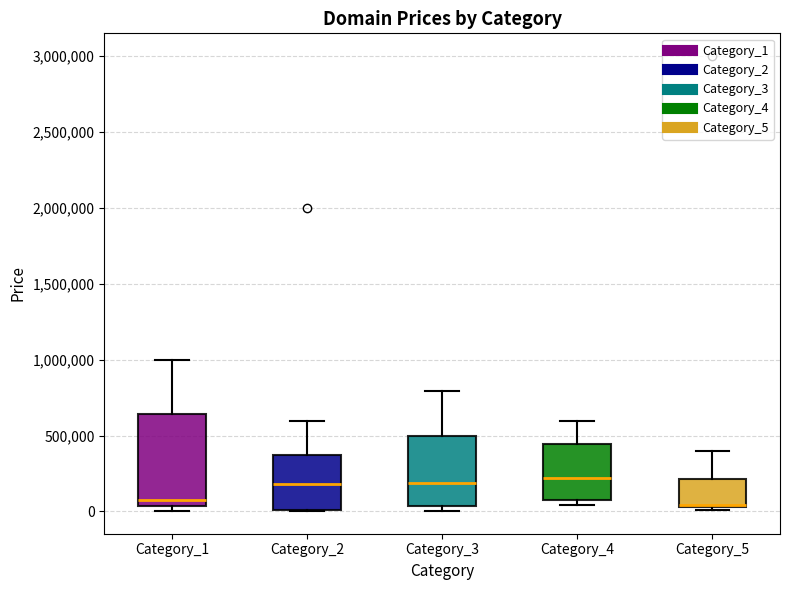

Reading left to right, transcribe this box plot: for each box, give where its median line is, the range the box spans, and where its two whiskers end, as read against the y-axis. The values are not printed on the chart, so give them approximately, as read against the axis.

Category_1: median 100000, box 50000 to 650000, whiskers 0 to 1000000
Category_2: median 200000, box 0 to 350000, whiskers 0 to 600000
Category_3: median 200000, box 50000 to 500000, whiskers 0 to 800000
Category_4: median 200000, box 50000 to 450000, whiskers 50000 (just below the box's lower edge) to 600000
Category_5: median 50000 (just above the box's lower edge), box 50000 to 200000, whiskers 0 to 400000